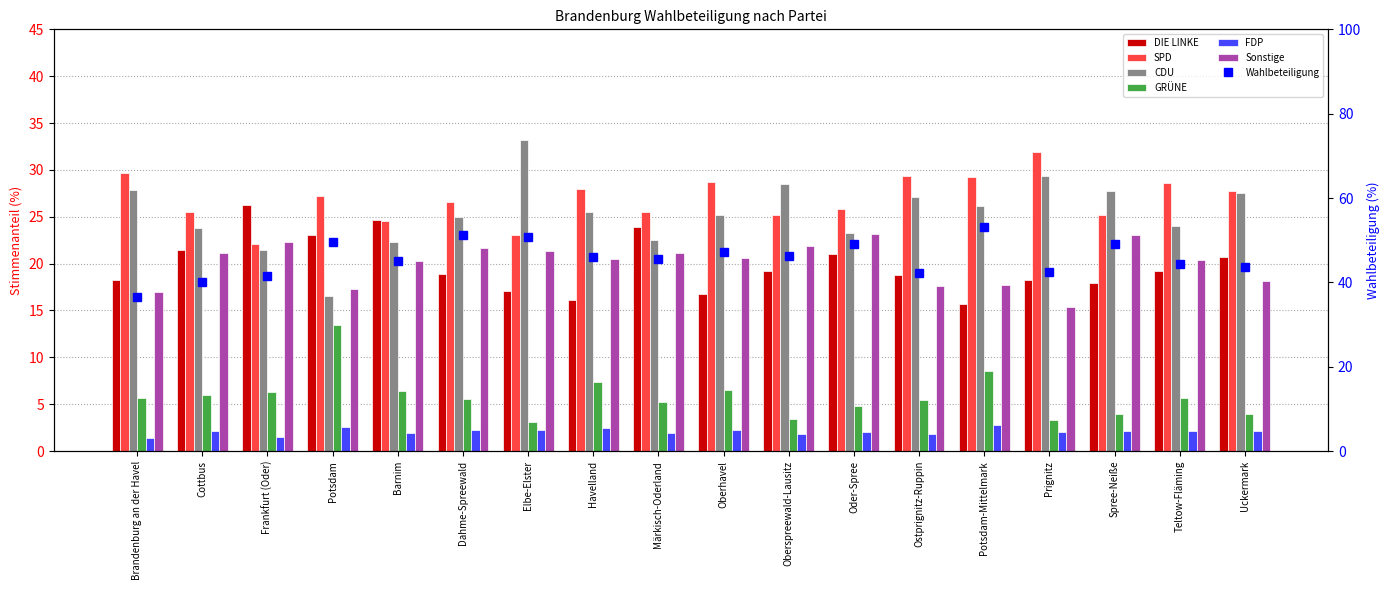

How many groups of bars are there?

18